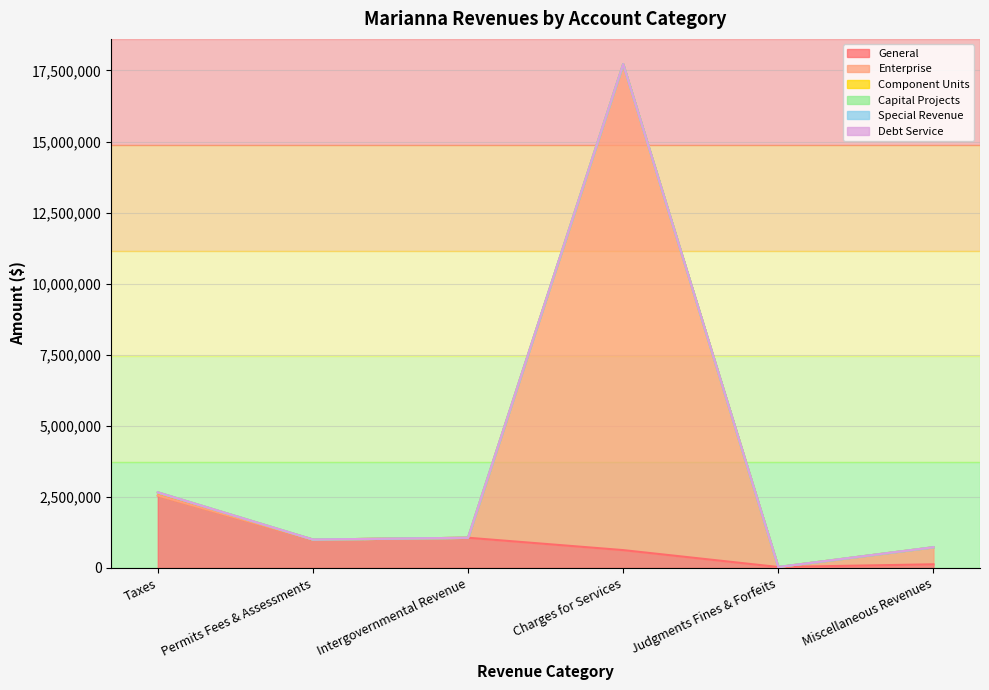

Which series has the largest total across all categories?

Enterprise